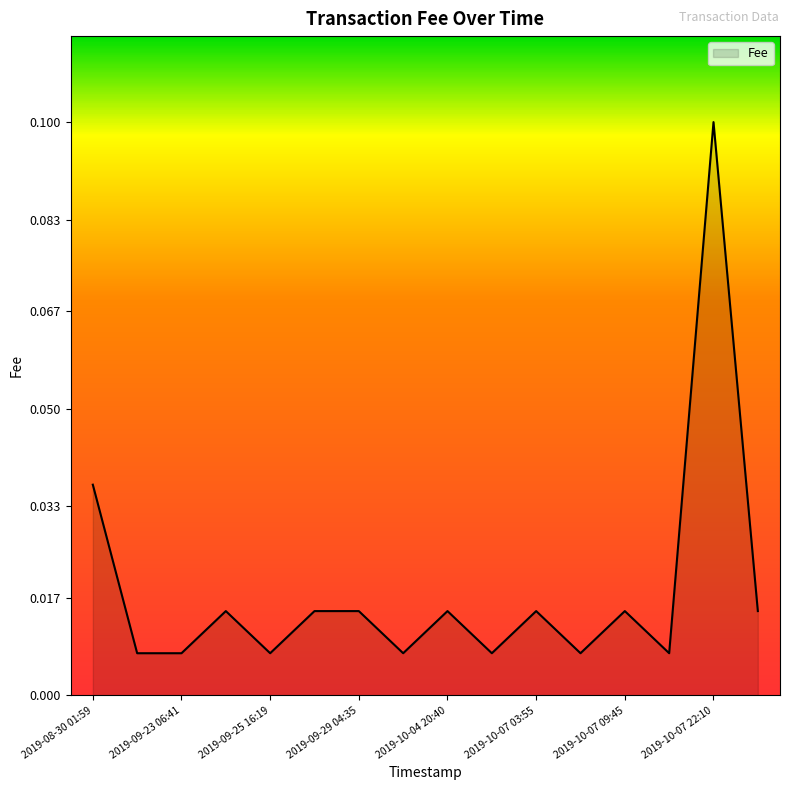

Which category has the highest value across all series?

2019-10-07 22:10